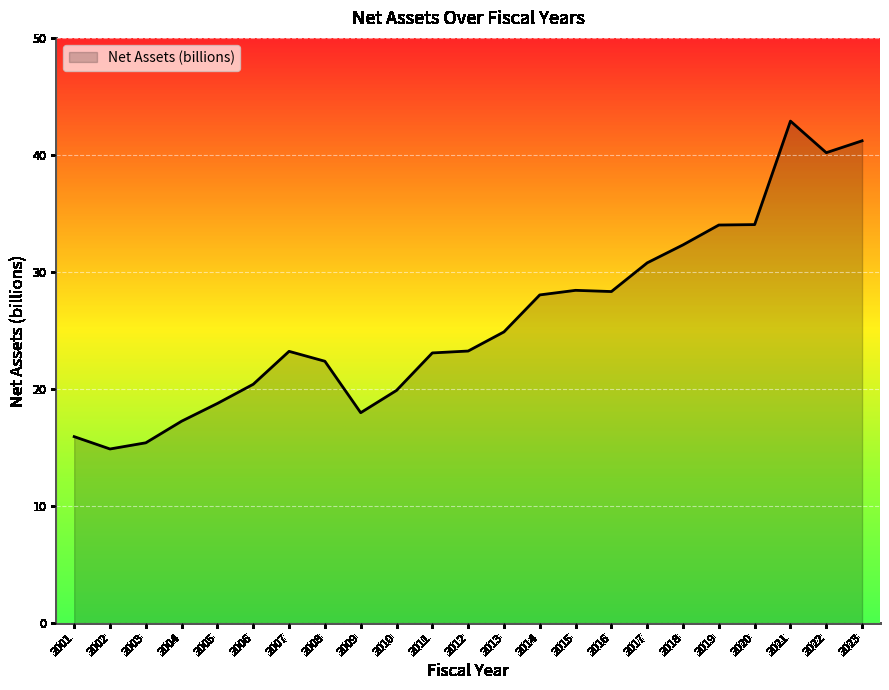

Between 2008 and 2009, which is larger?

2008